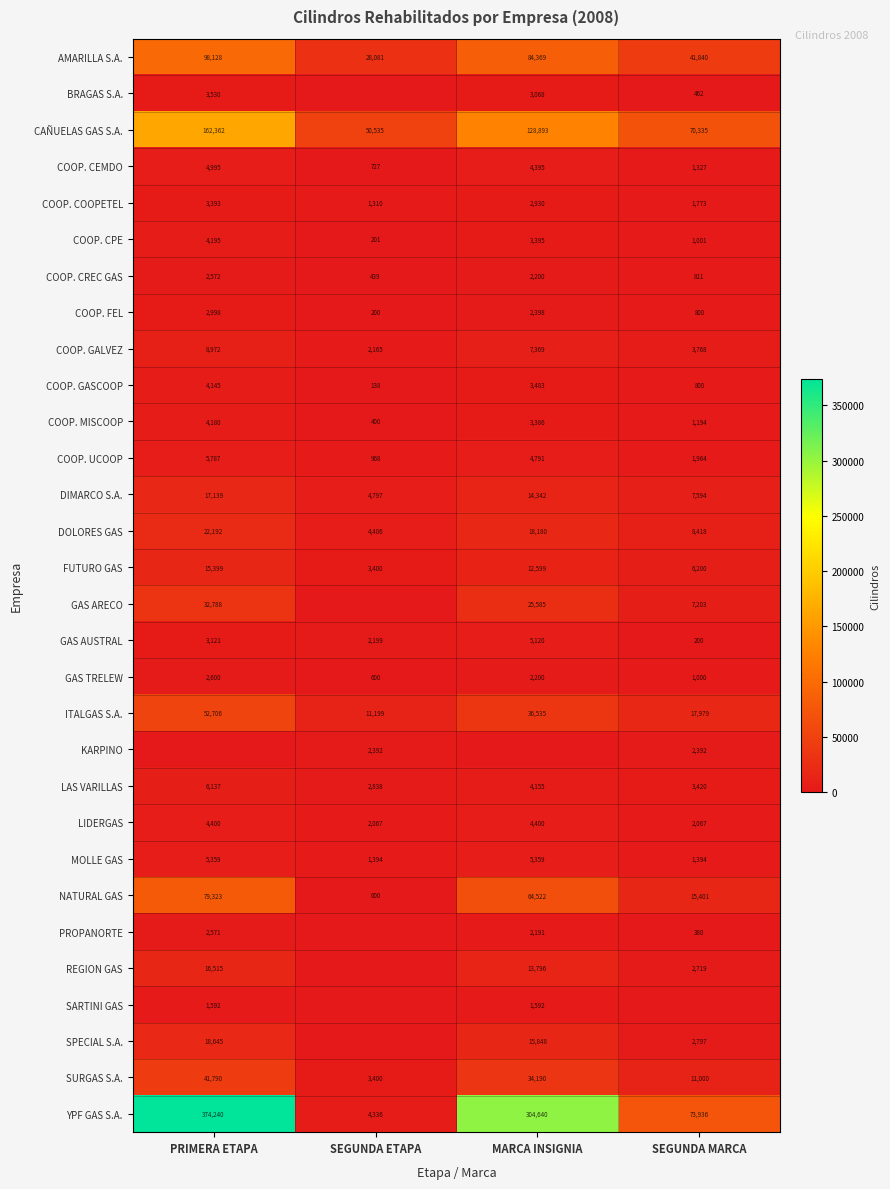

Read the COOP. COOPETEL value at SEGUNDA MARCA, to the nearest 50.

1750